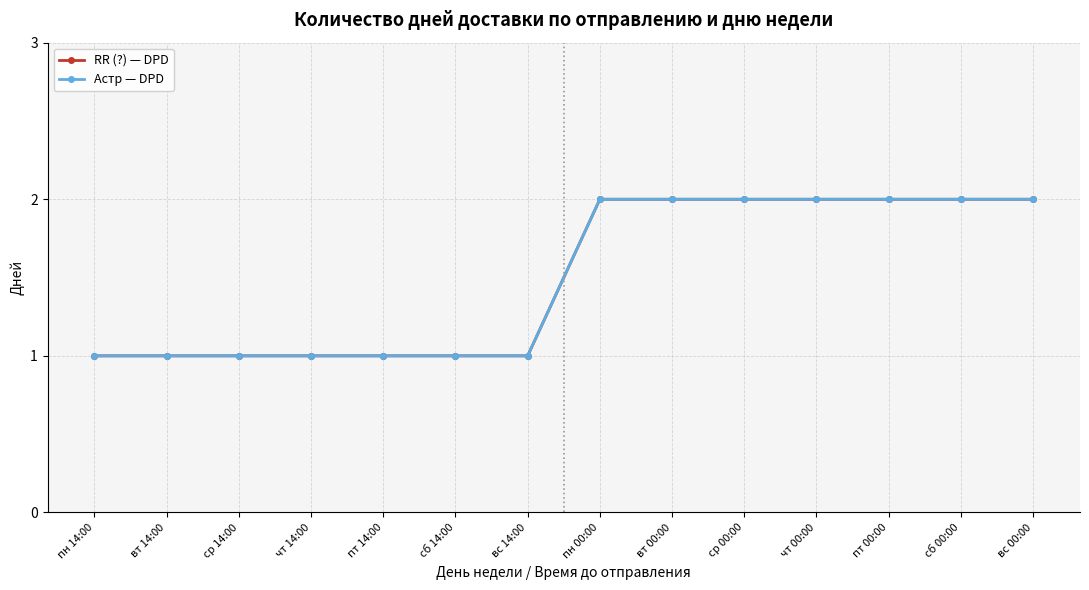

Reading right to left, extract all data points from this chart.

RR (?) — DPD: вс 00:00=2	сб 00:00=2	пт 00:00=2	чт 00:00=2	ср 00:00=2	вт 00:00=2	пн 00:00=2	вс 14:00=1	сб 14:00=1	пт 14:00=1	чт 14:00=1	ср 14:00=1	вт 14:00=1	пн 14:00=1
Астр — DPD: вс 00:00=2	сб 00:00=2	пт 00:00=2	чт 00:00=2	ср 00:00=2	вт 00:00=2	пн 00:00=2	вс 14:00=1	сб 14:00=1	пт 14:00=1	чт 14:00=1	ср 14:00=1	вт 14:00=1	пн 14:00=1